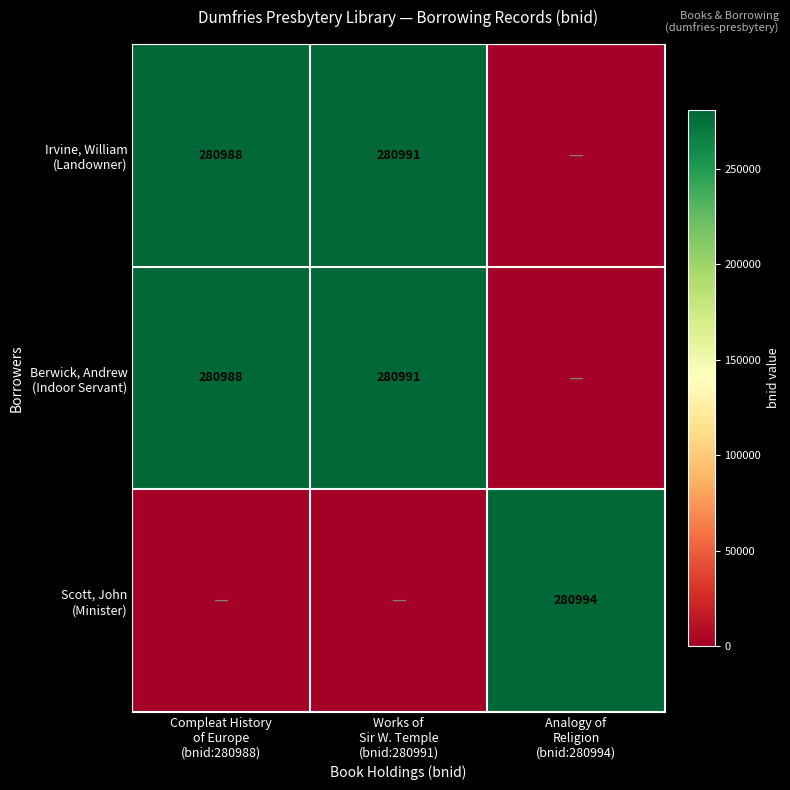

Which series changed the most between Compleat History of Europe (bnid:280988) and Analogy of Religion (bnid:280994)?

Scott, John (Minister)